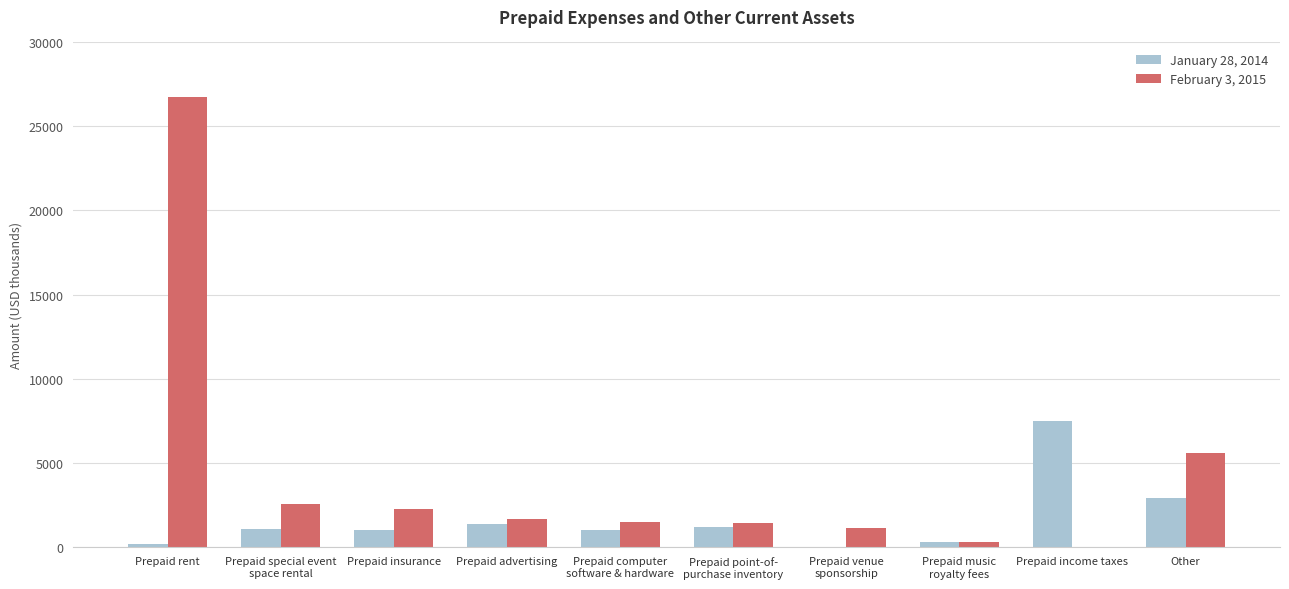

What is the total value across all series at Prepaid insurance?

3174